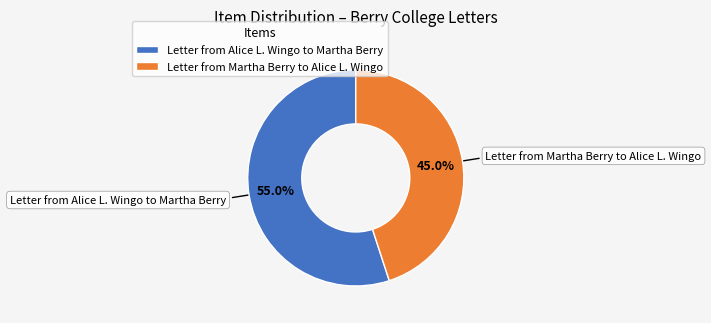

Does any single category account for the majority?

Yes